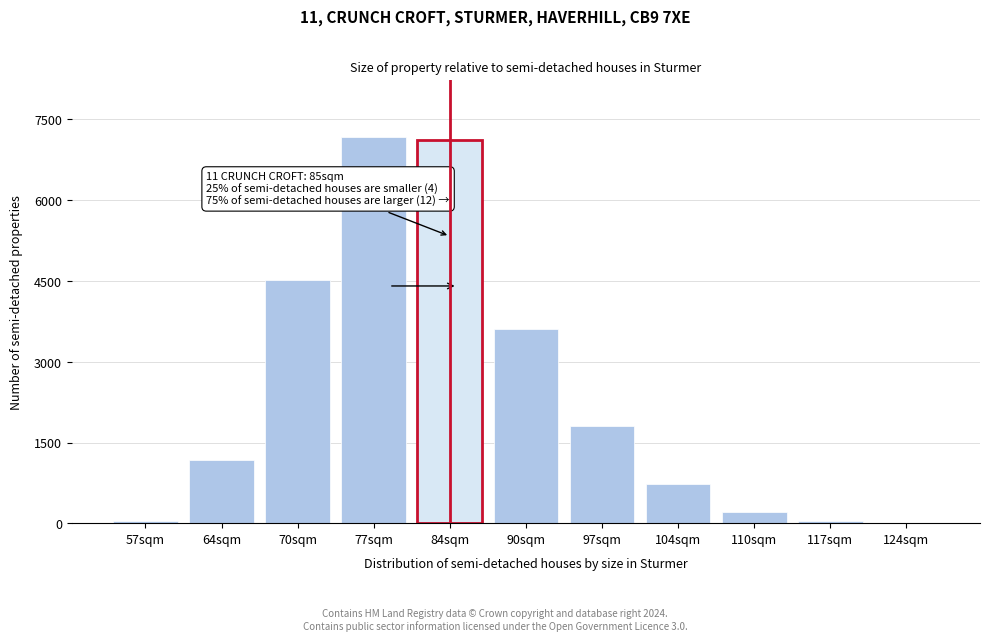

What is the change in value from 84sqm to 90sqm?

-3496